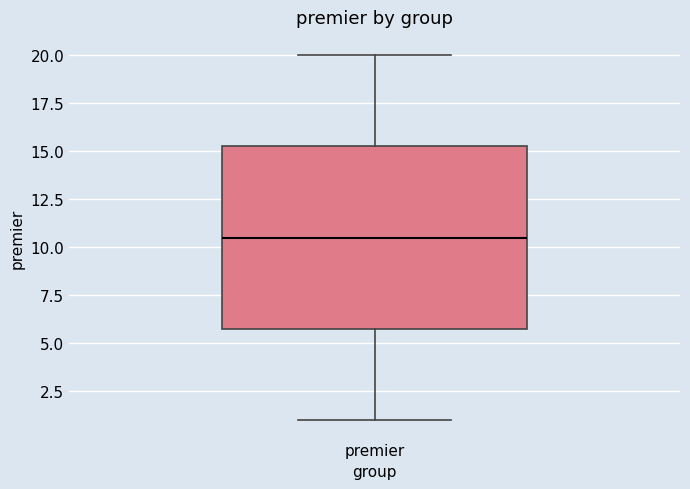

Read this box plot against the y-axis: the position of the median line, the range covered by the box, and the ends of both whiskers. The values are not printed on the chart, so give them approximately, as read against the axis.

median 10.5, box 6.0 to 15.5, whiskers 1.0 to 20.0